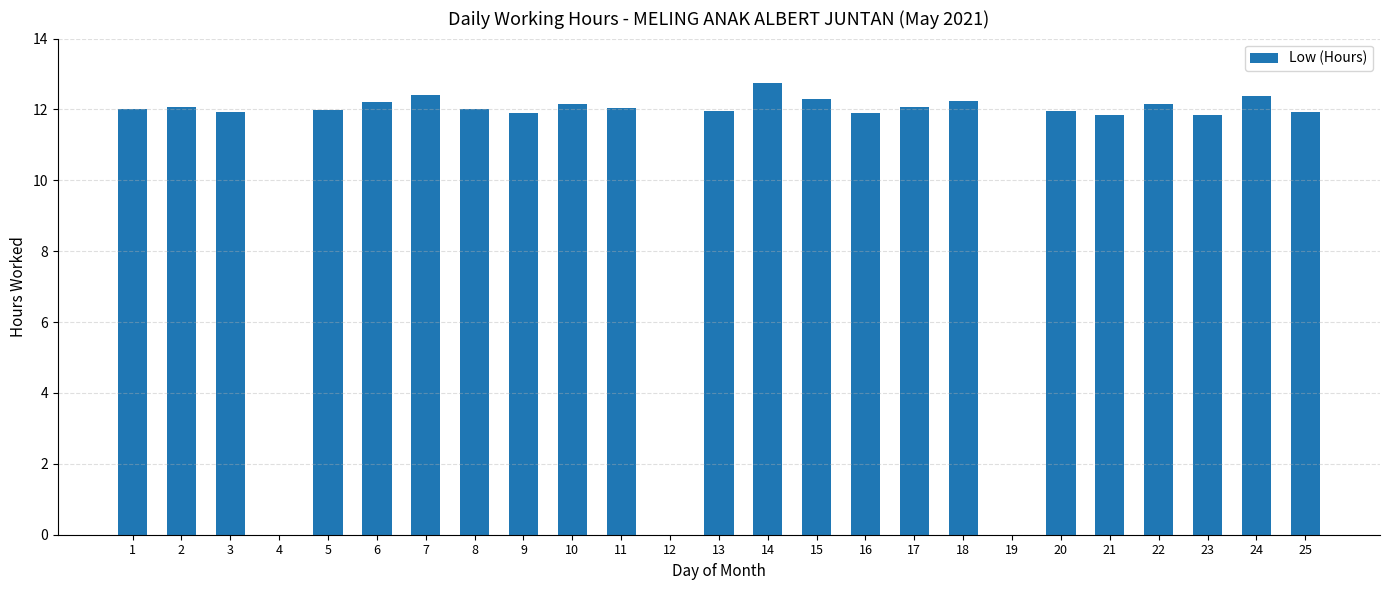

How many distinct data groups are displayed?

1